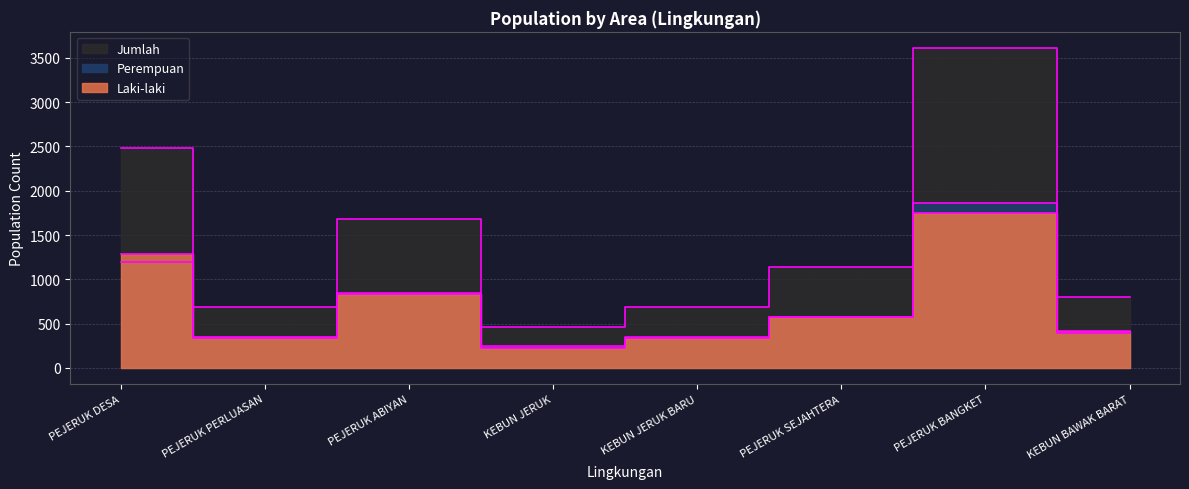

Where does the Perempuan series first go above 569?

PEJERUK DESA